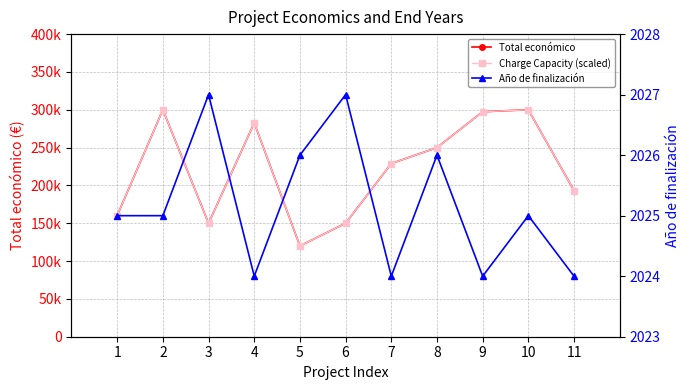

List the labels in order of Año de finalización value, largest first.

3, 6, 5, 8, 1, 2, 10, 4, 7, 9, 11